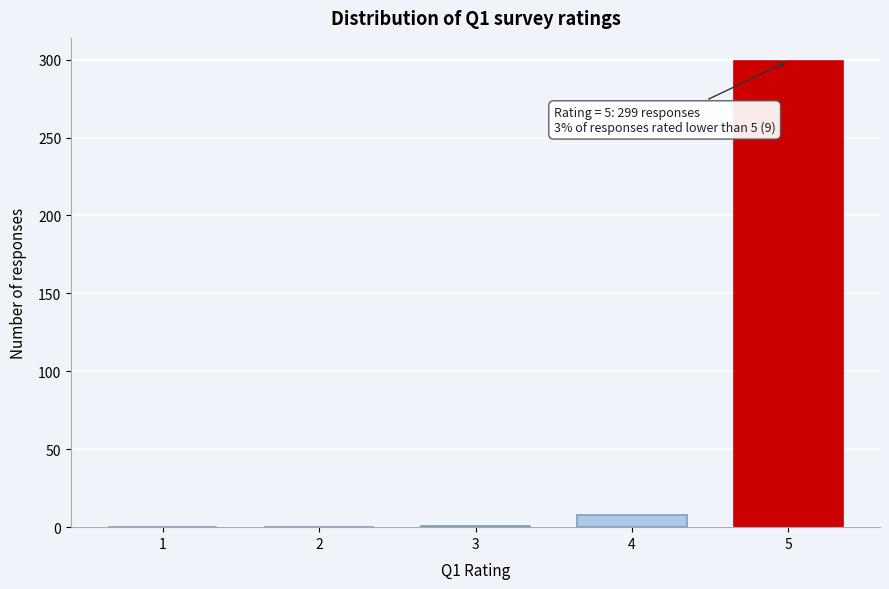

The value at 5 is 299. True or false?

True